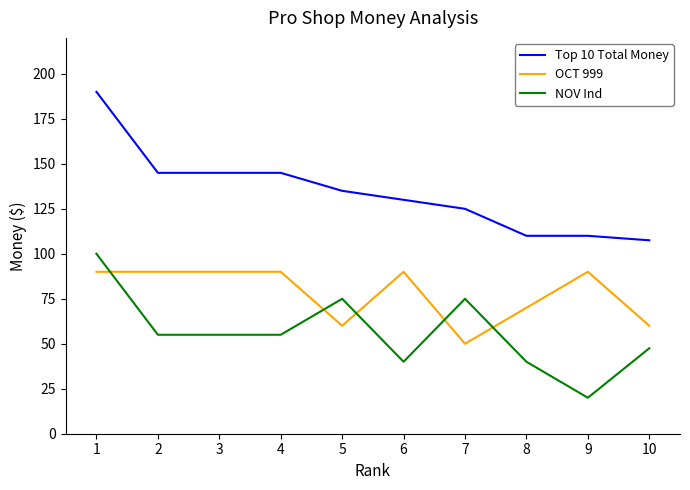

At which category is the sum across all series the highest?

1